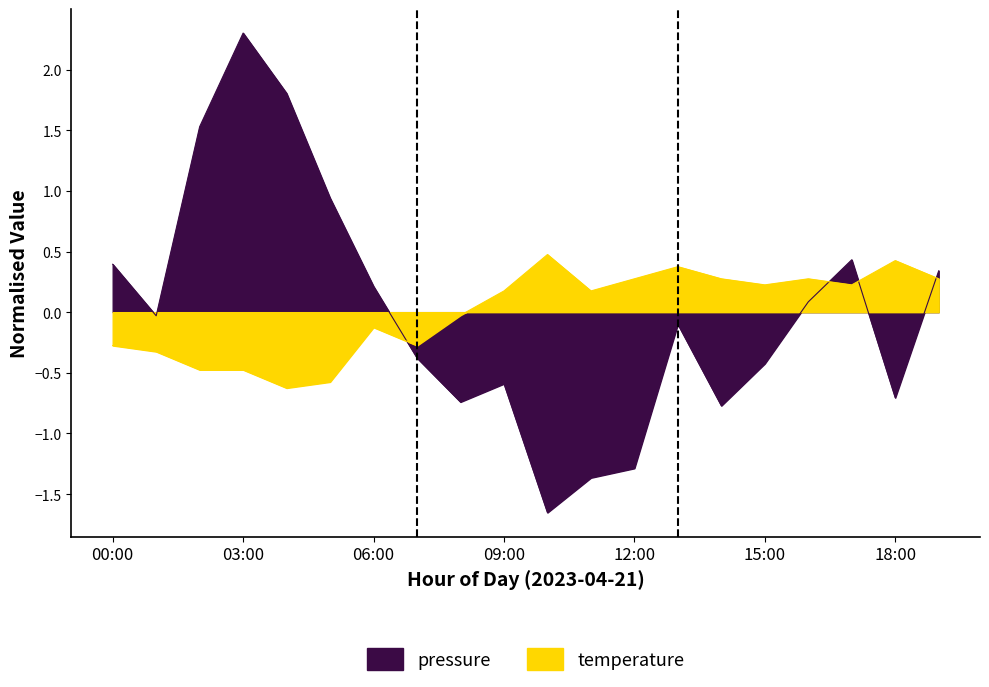

List the labels in order of pressure value, largest first.

03:00, 04:00, 02:00, 05:00, 17:00, 00:00, 19:00, 06:00, 16:00, 01:00, 13:00, 07:00, 15:00, 09:00, 18:00, 08:00, 14:00, 12:00, 11:00, 10:00